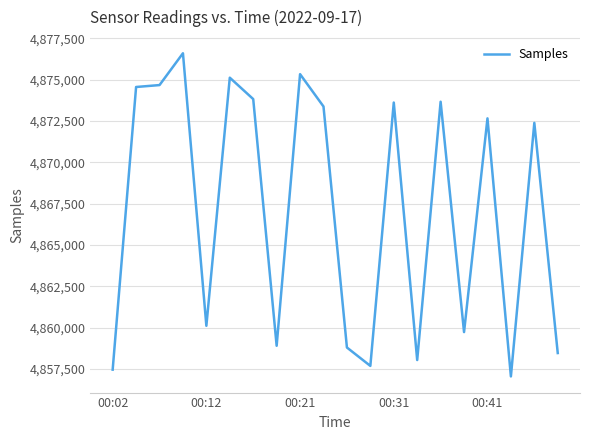

What is the minimum value shown in the chart?

4857058